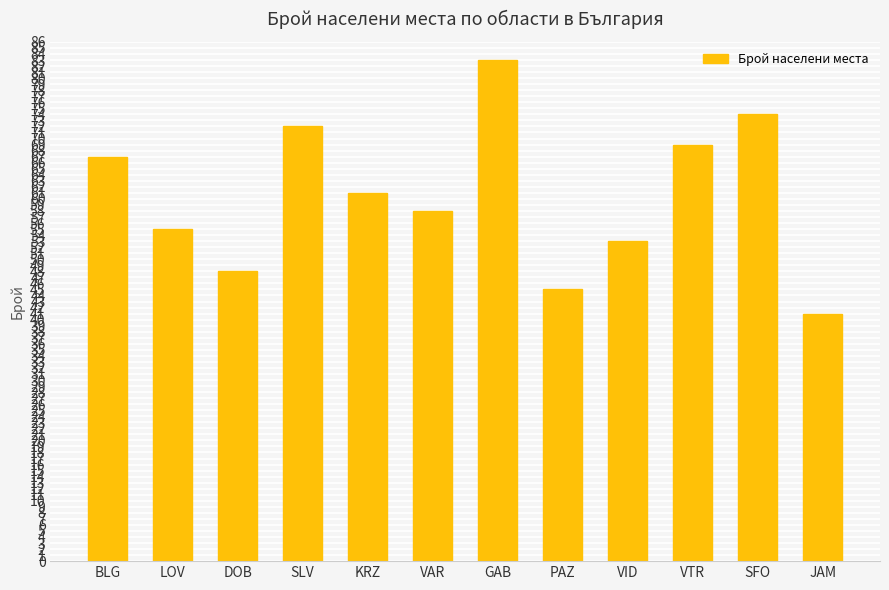

What is the difference between the maximum and second lowest values?

38